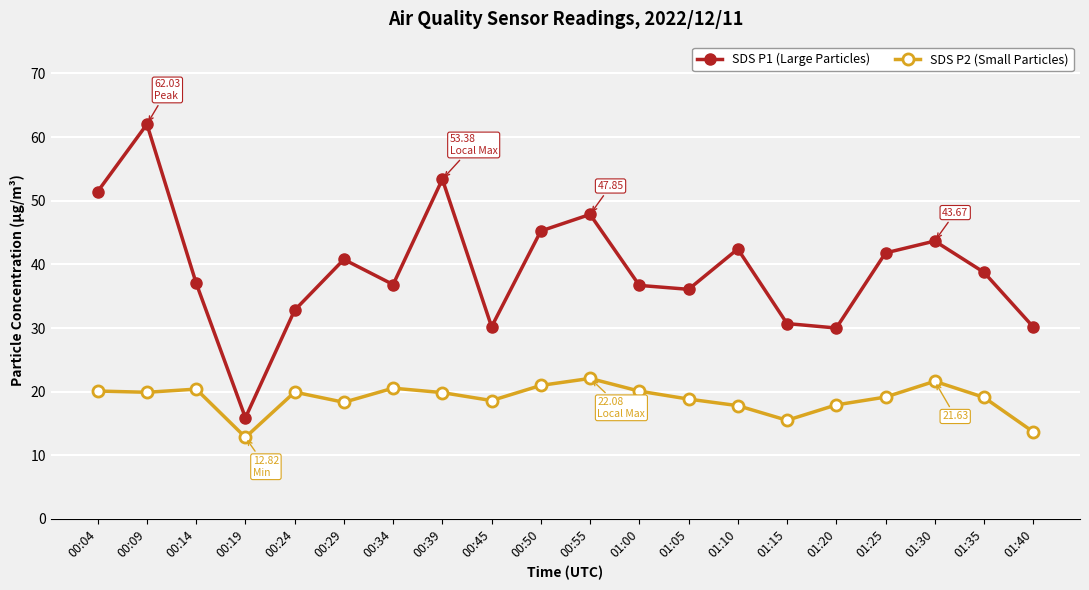

What is the total value across all series at 01:00?

56.8